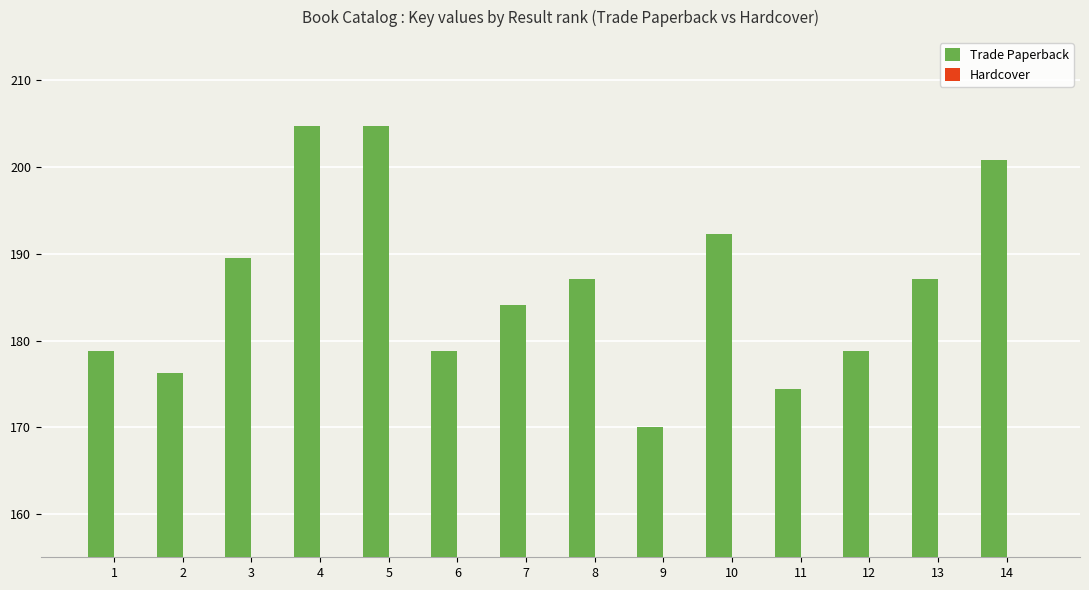

Rank the categories by Trade Paperback value from highest to lowest.

5, 4, 14, 10, 3, 8, 13, 7, 1, 6, 12, 2, 11, 9